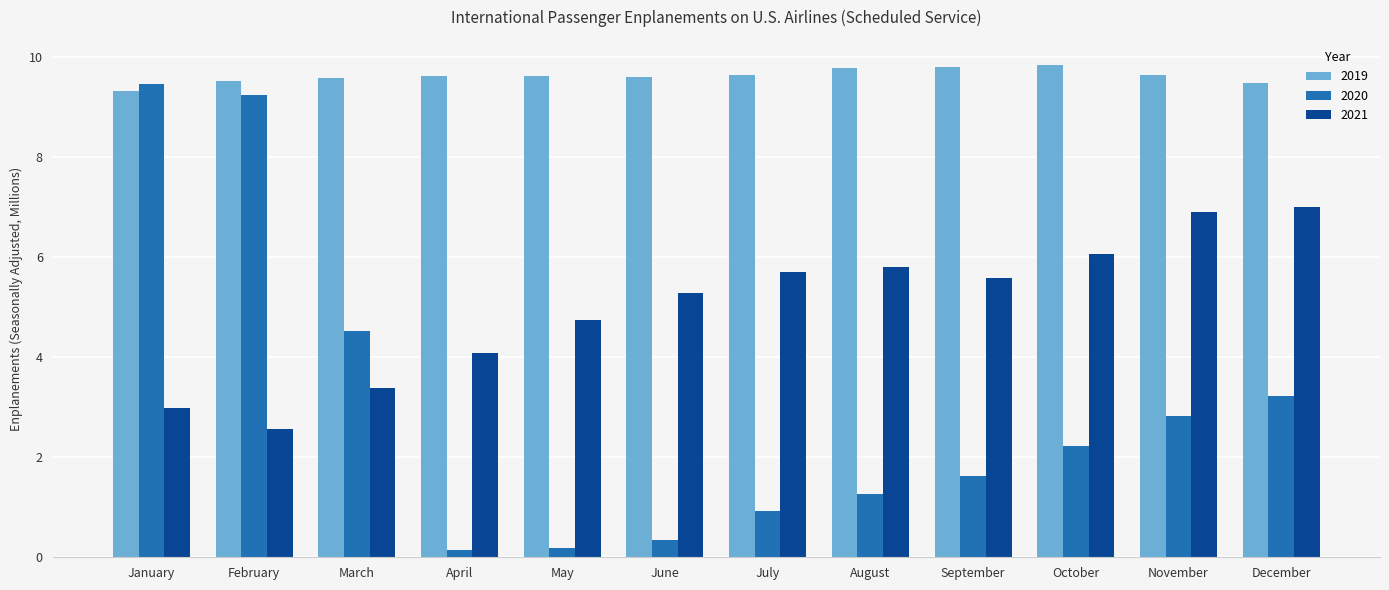

How many data points in 2021 are above 5?

7